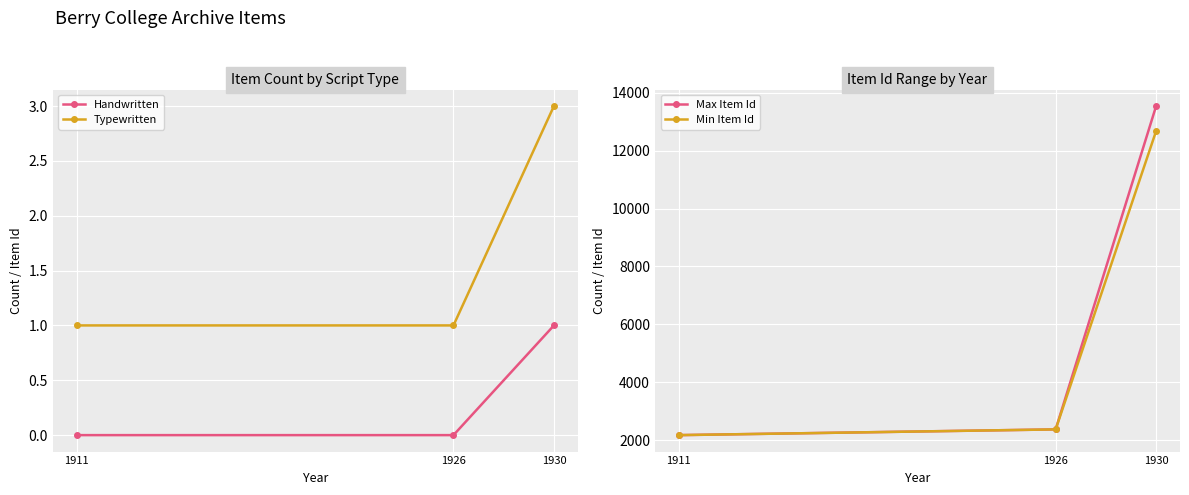

At 1930, list the series in order from smallest to largest.

Handwritten, Typewritten, Min Item Id, Max Item Id